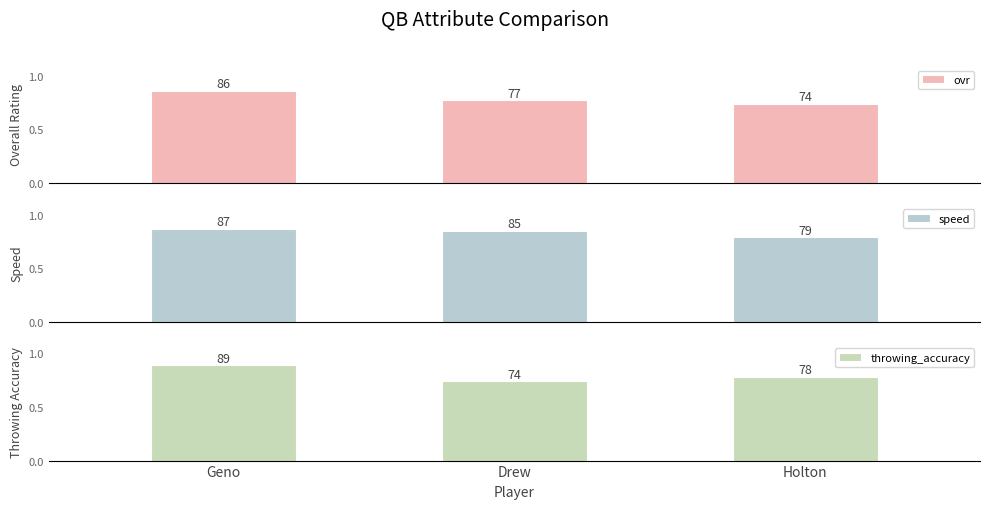

What is the sum of all speed values?

251